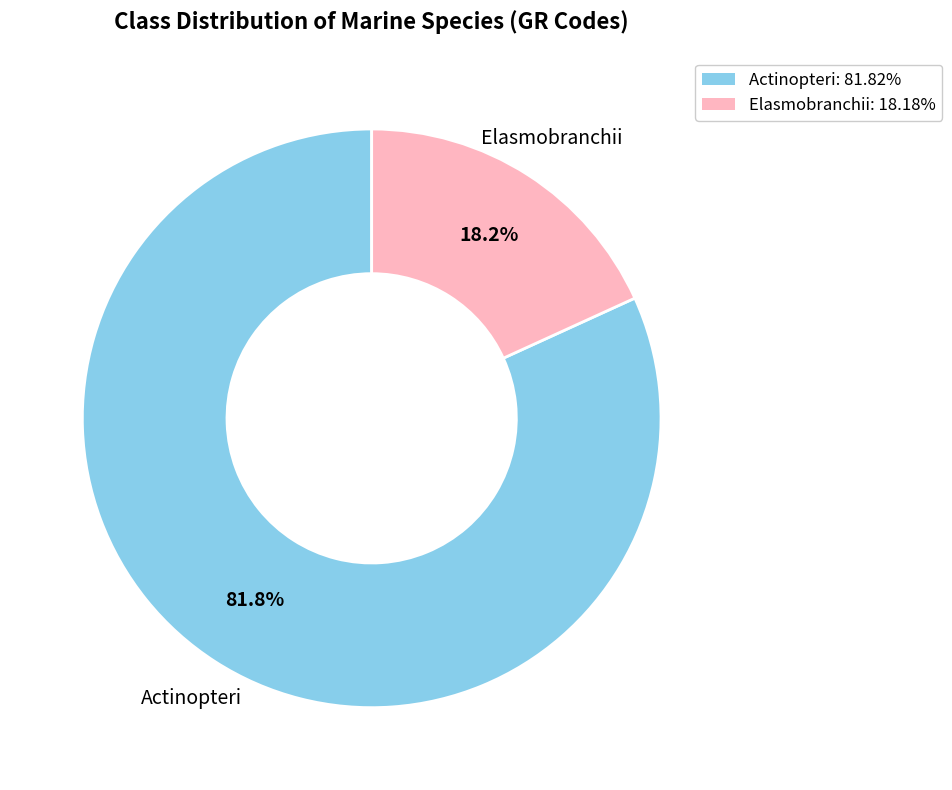

Is there any slice that represents more than half of the pie?

Yes